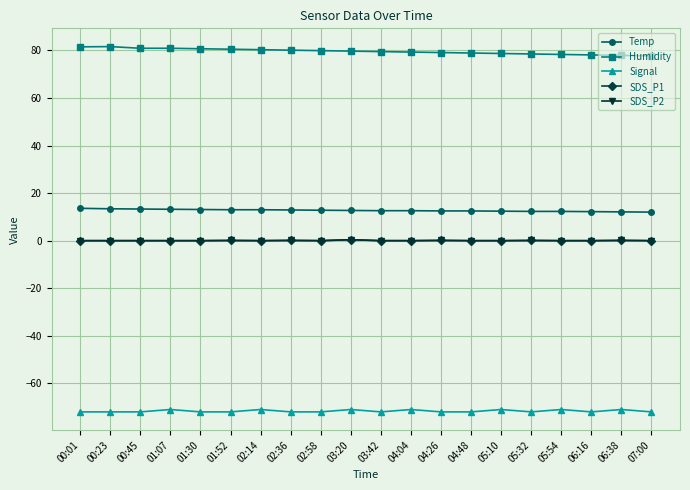

True or false: Temp and Signal cross at least once.

False